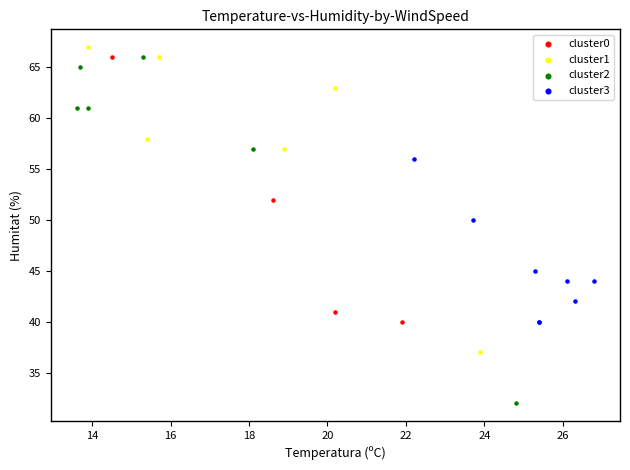

Which series has the widest spread of Y values?

cluster2